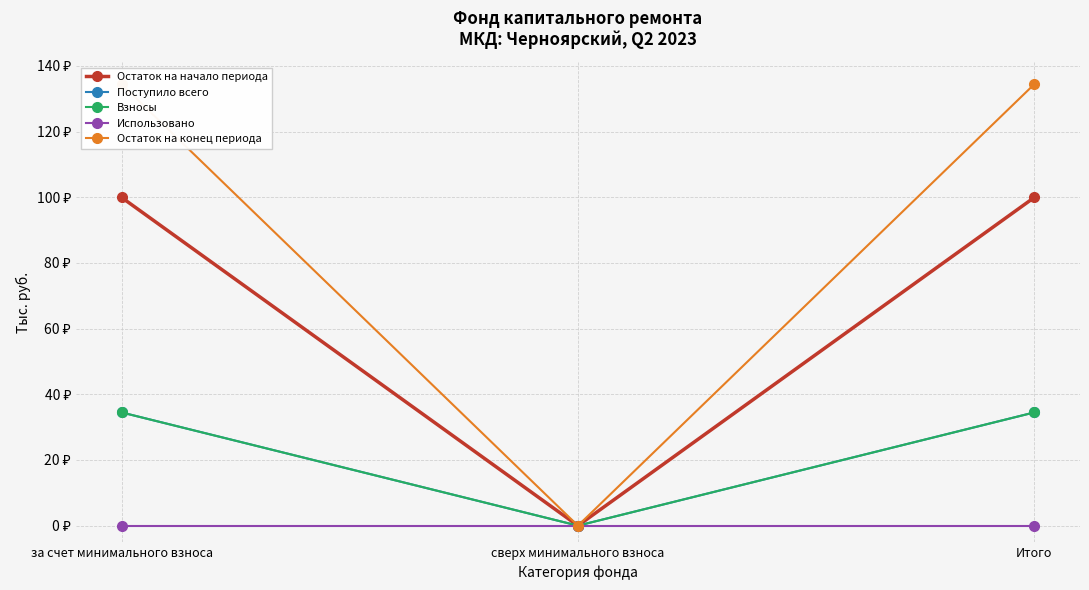

At which category does the chart reach its minimum across all series?

сверх минимального взноса